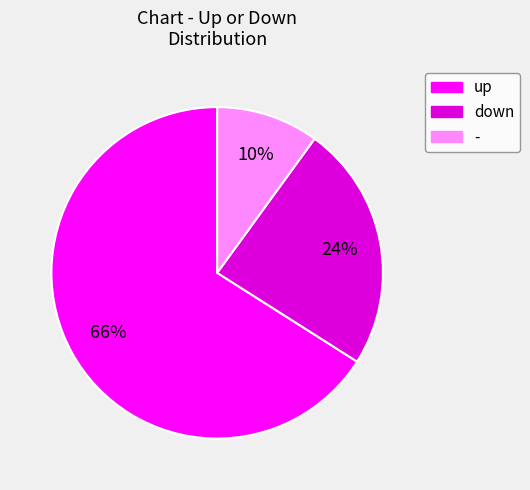

Which has a higher value, up or down?

up